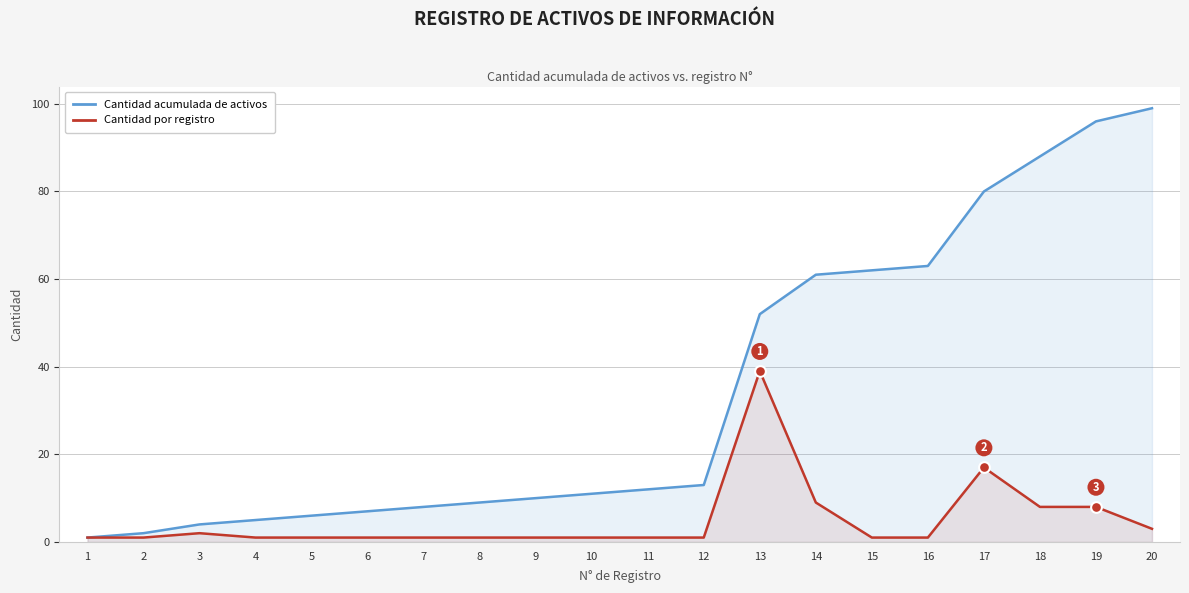

Which series has the largest total across all categories?

Cantidad acumulada de activos